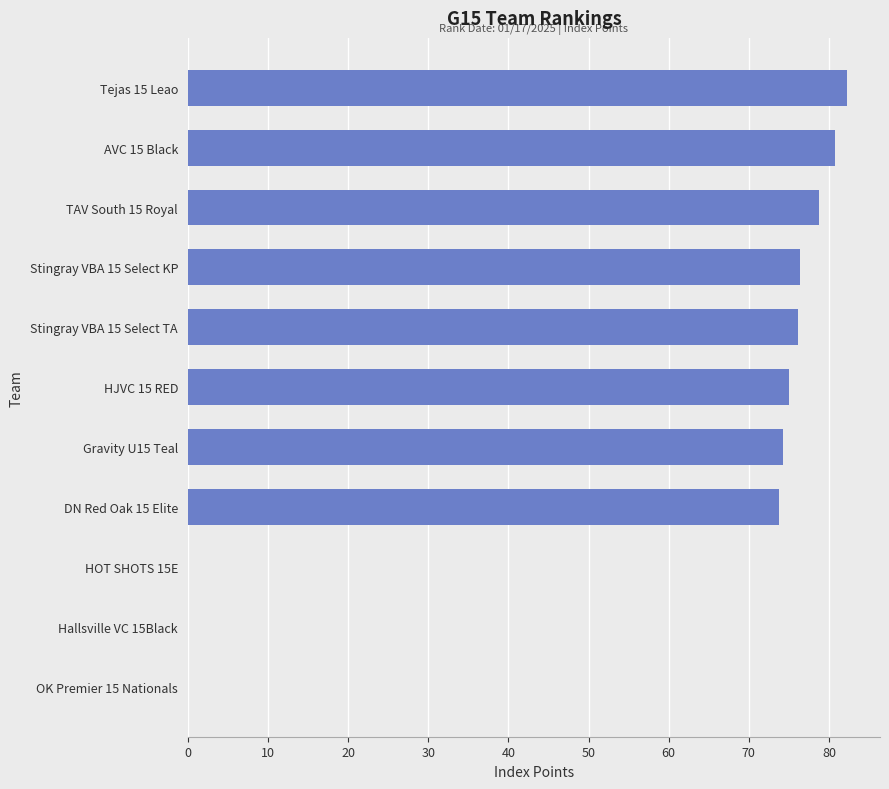

What is the average value?

56.1